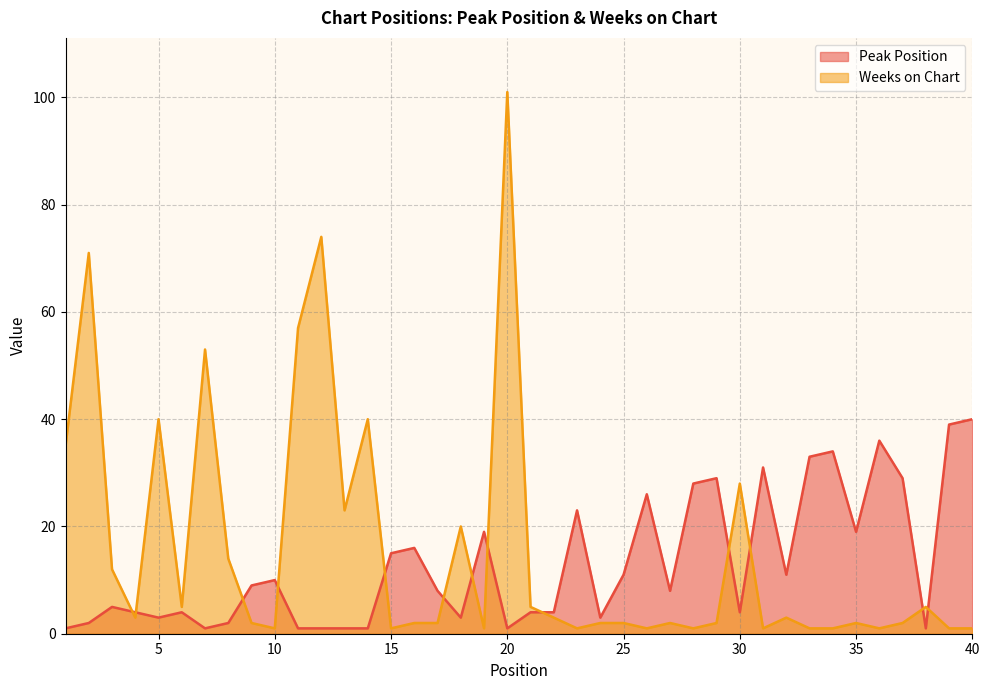

What is the lowest value of the Weeks on Chart series?

1